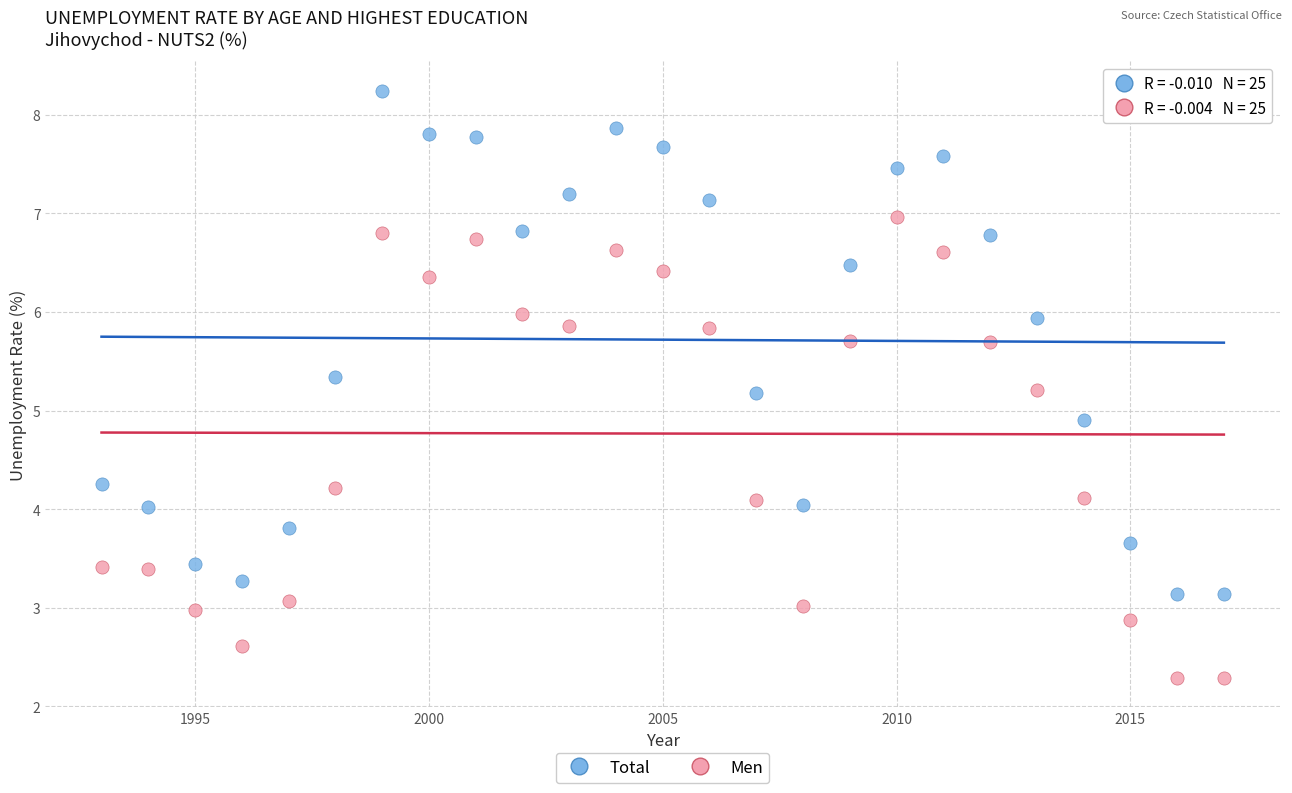

Which series reaches the maximum Y coordinate?

Total